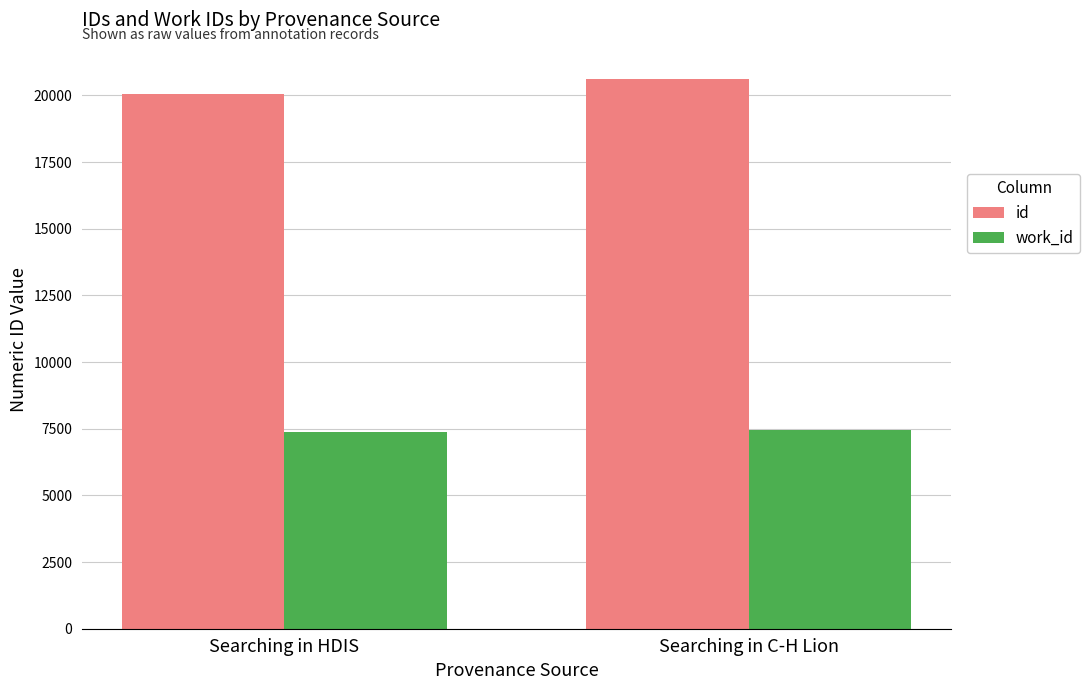

How many data points in id are less than 20632?

1